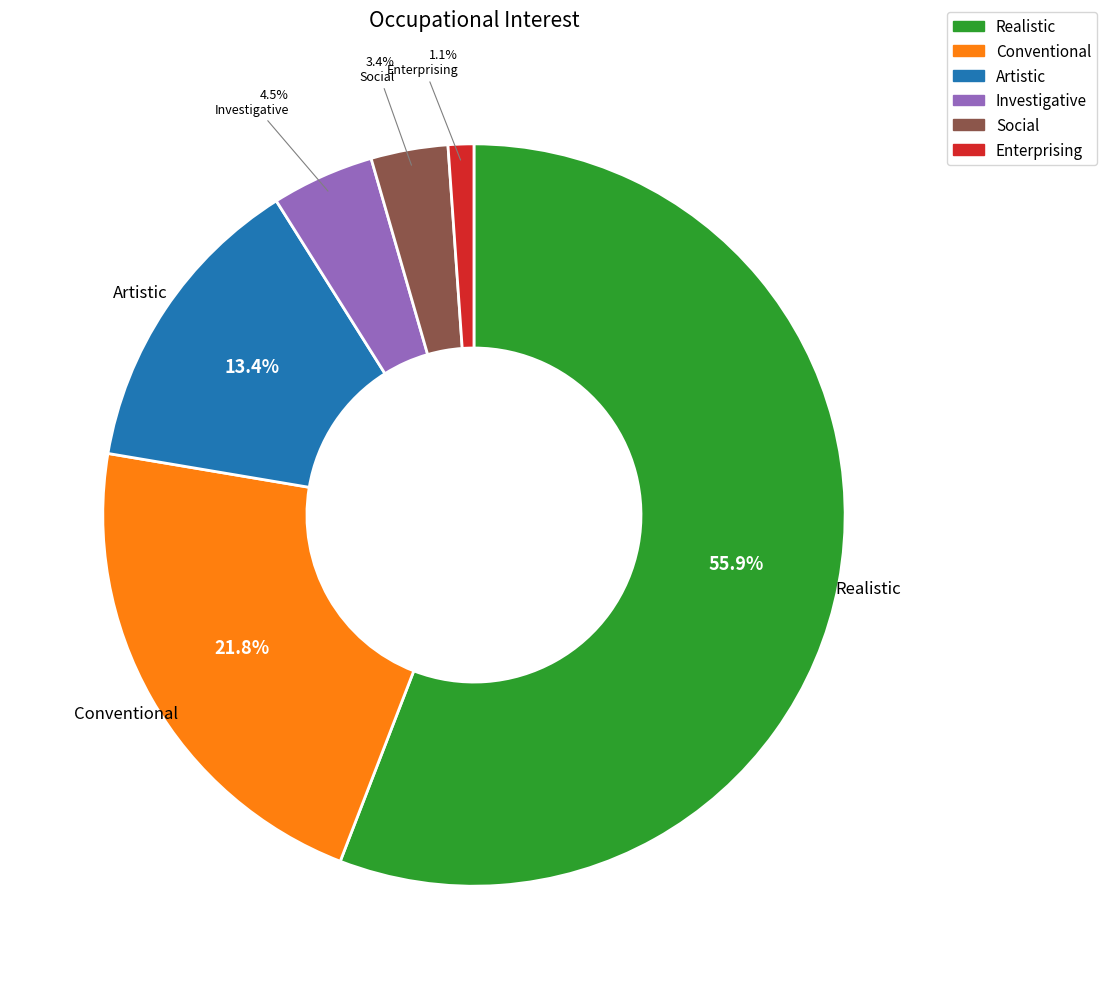

To the nearest percent, what is the difference between the largest and smallest slice percentages?

55%